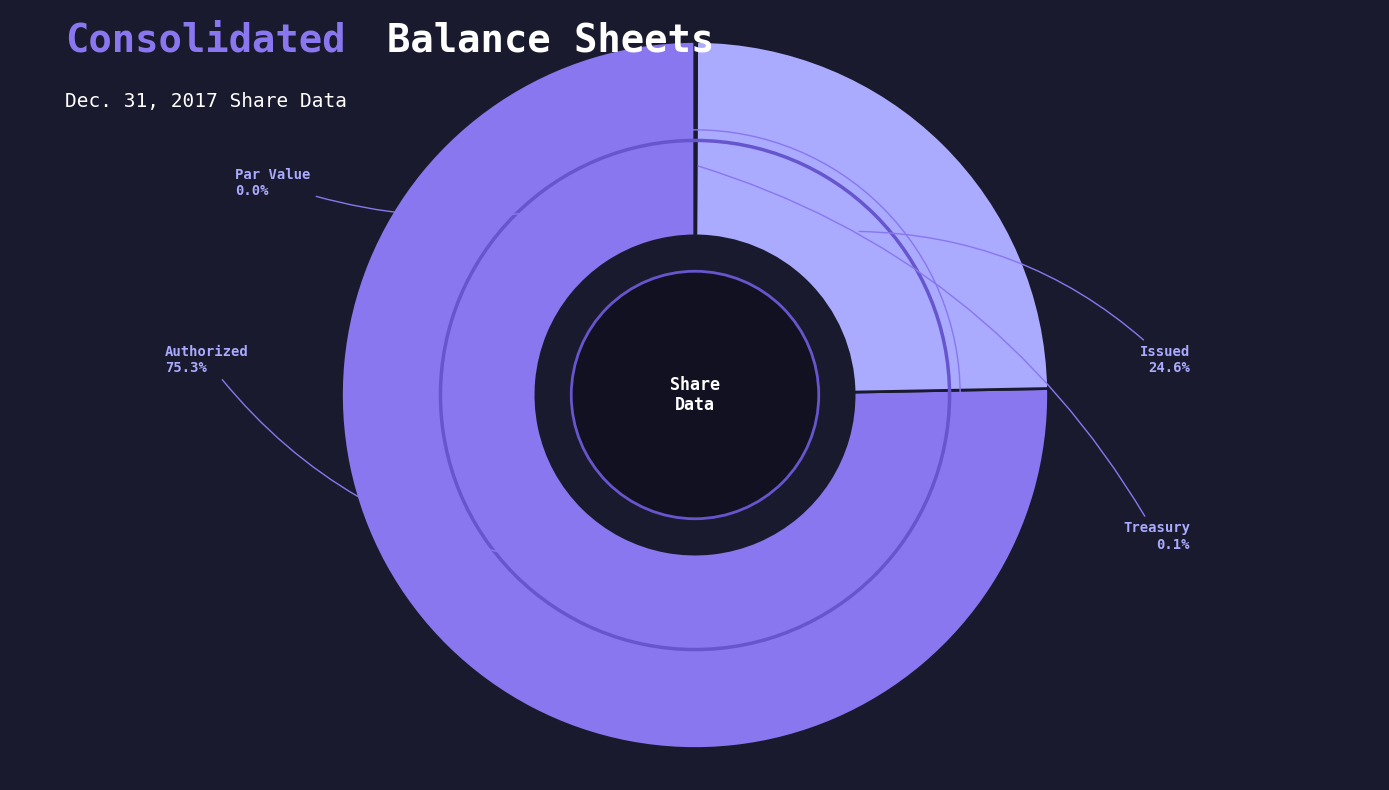

Is there any slice that represents more than half of the pie?

Yes